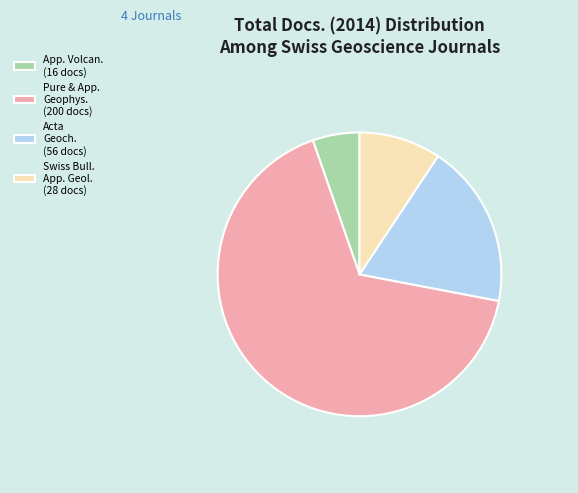

True or false: Swiss Bull. App. Geol. (28 docs) accounts for 18% of the total.

False